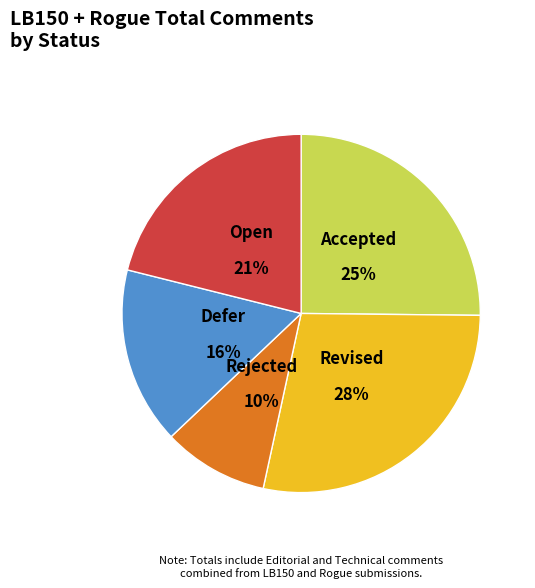

Which has a higher value, Defer or Revised?

Revised